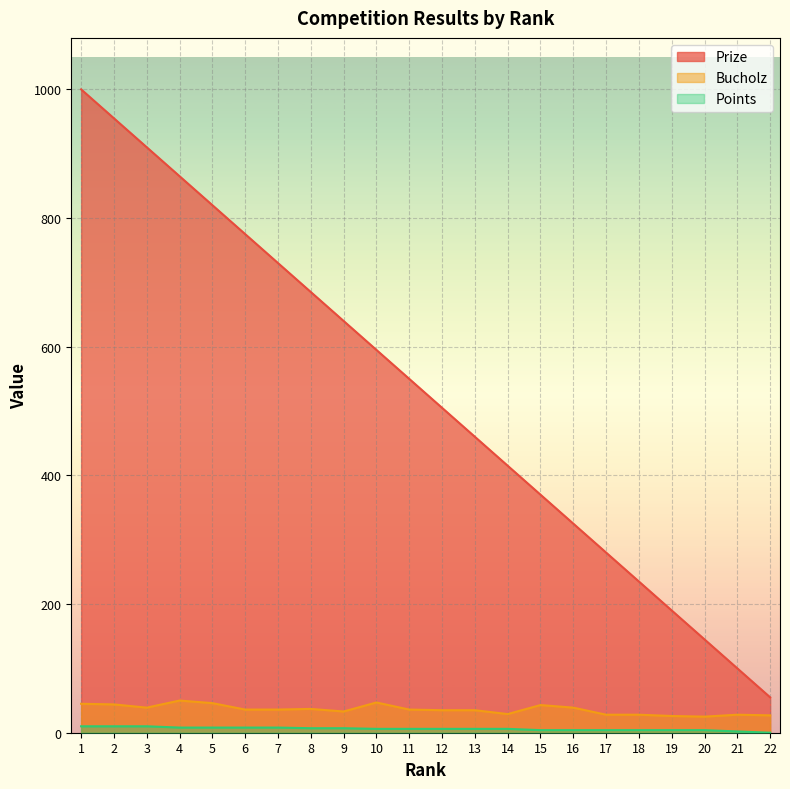

At which label does Prize reach its minimum?

22